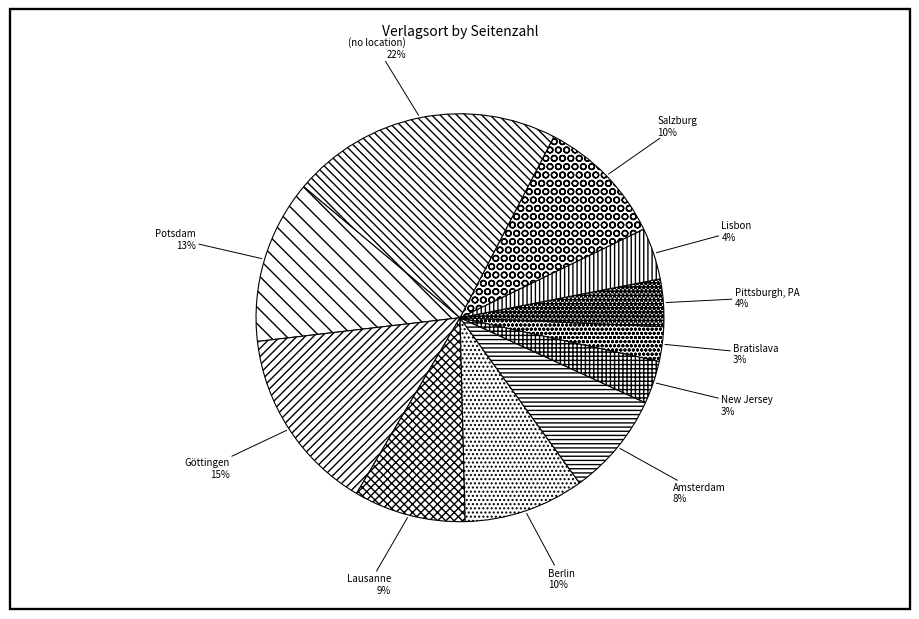

Combined, do Berlin and Bratislava account for over 50%?

No